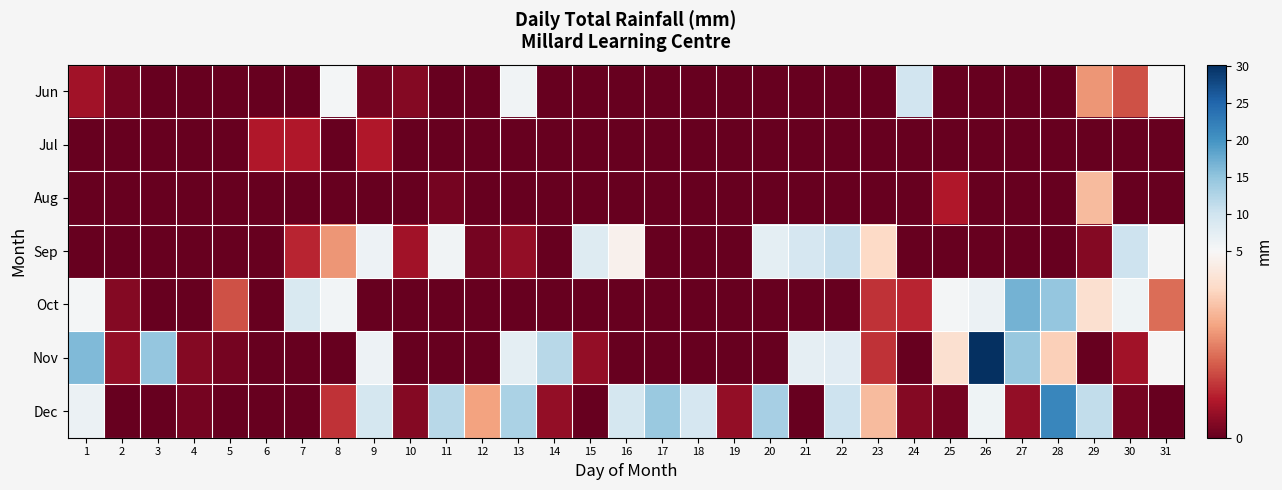

Which label corresponds to the largest value in the chart?

26